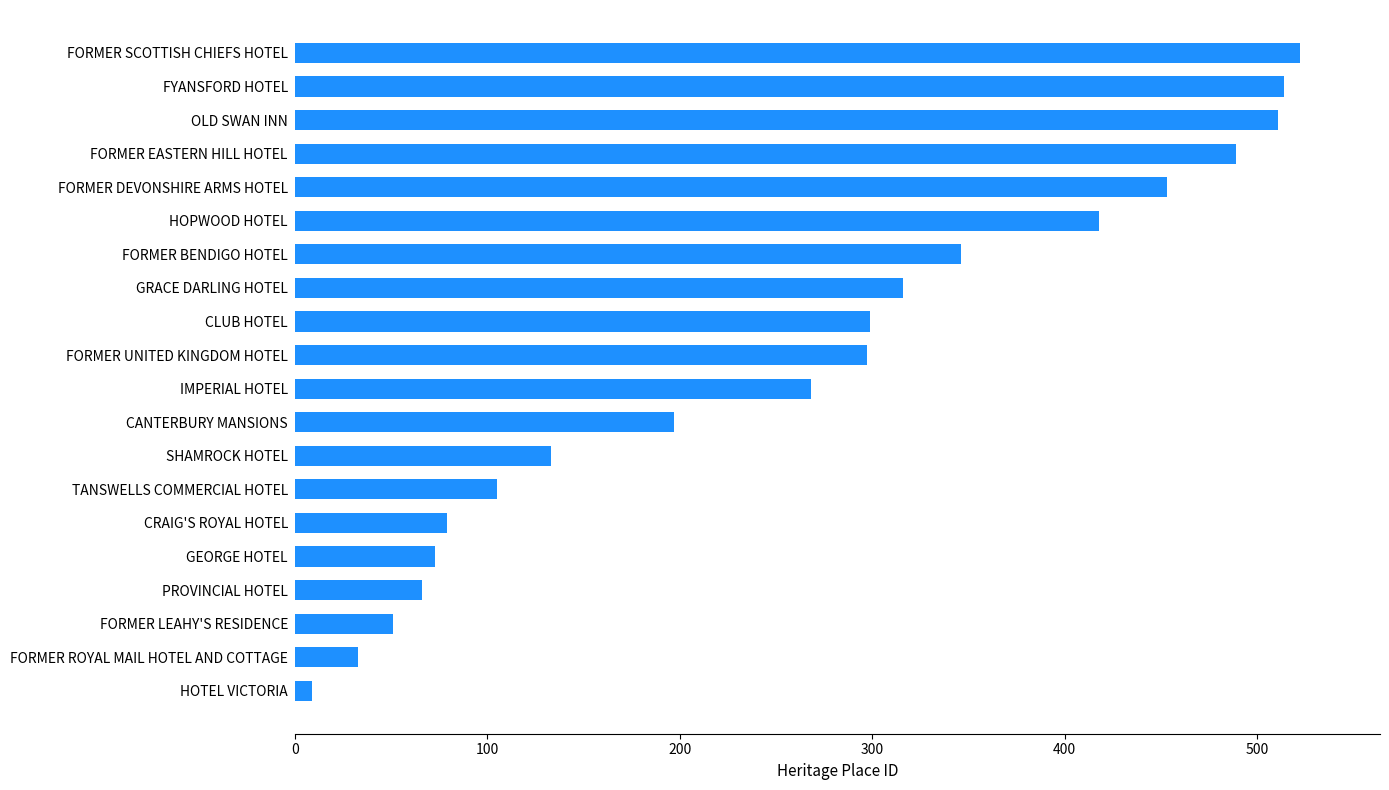

How many data points does each series have?

20